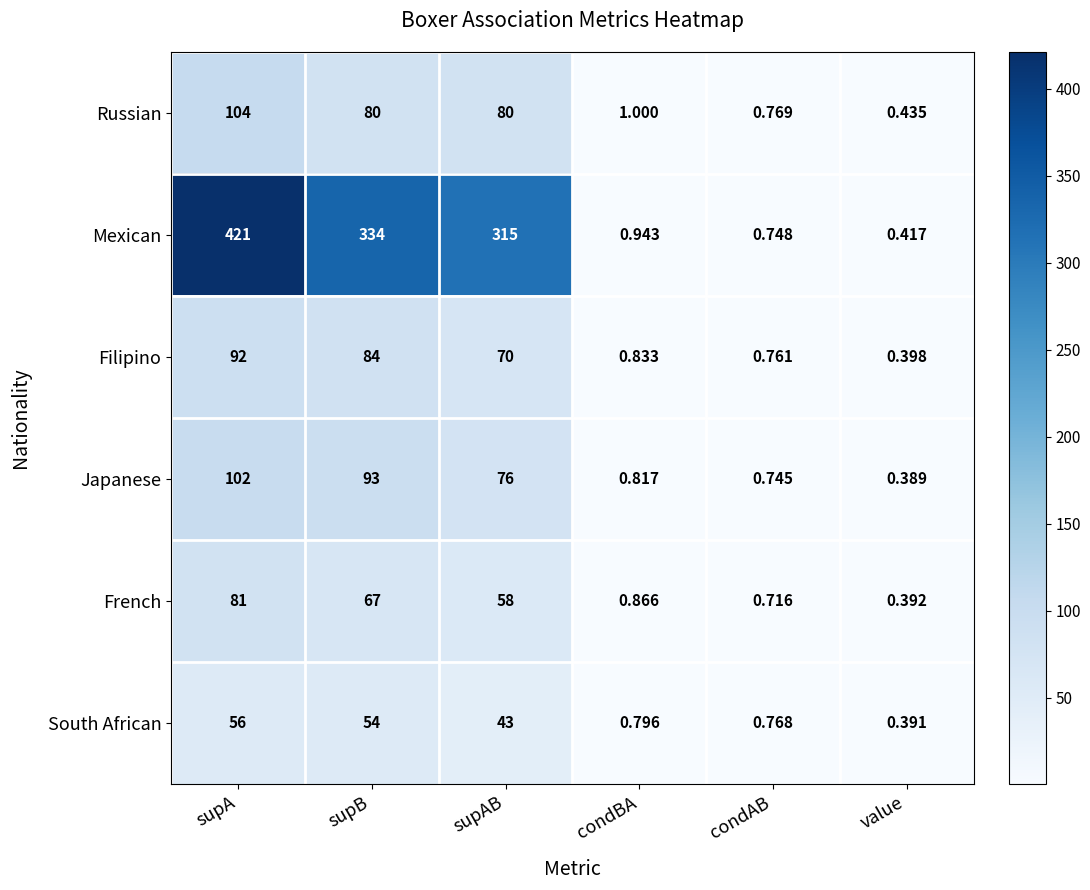

At value, list the series in order from smallest to largest.

Japanese, South African, French, Filipino, Mexican, Russian